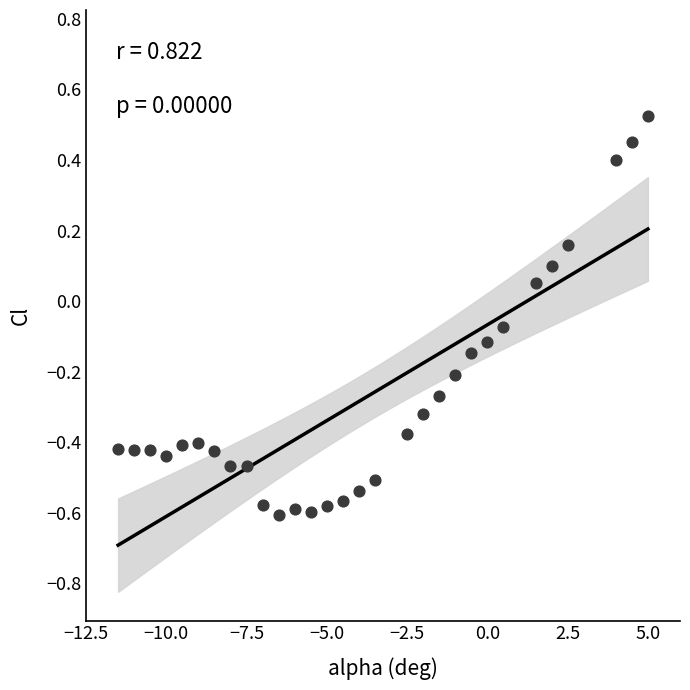

What is the range of X values (max minus min)?

16.5